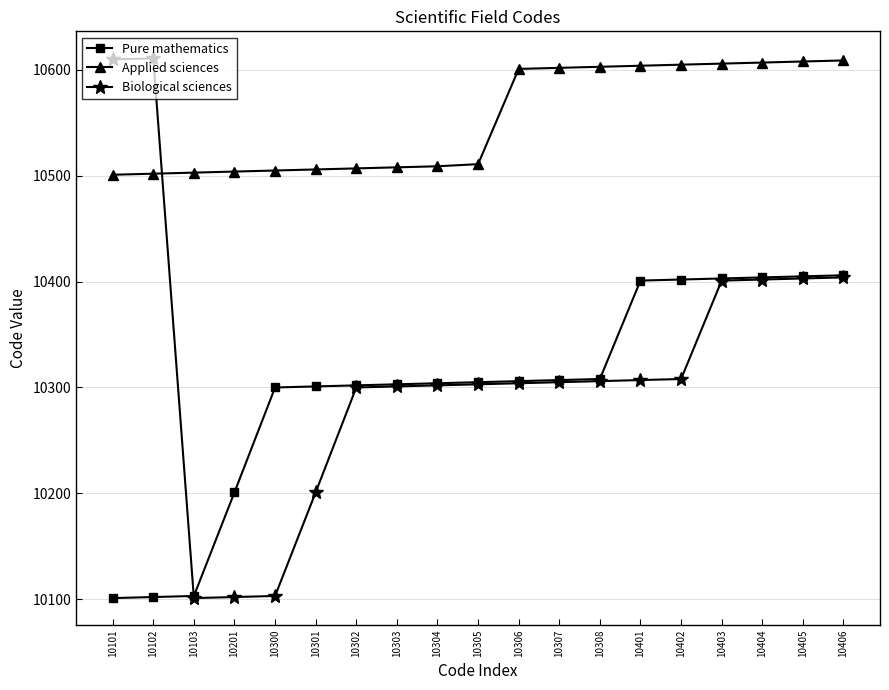

Which series has the largest range (max minus min)?

Biological sciences